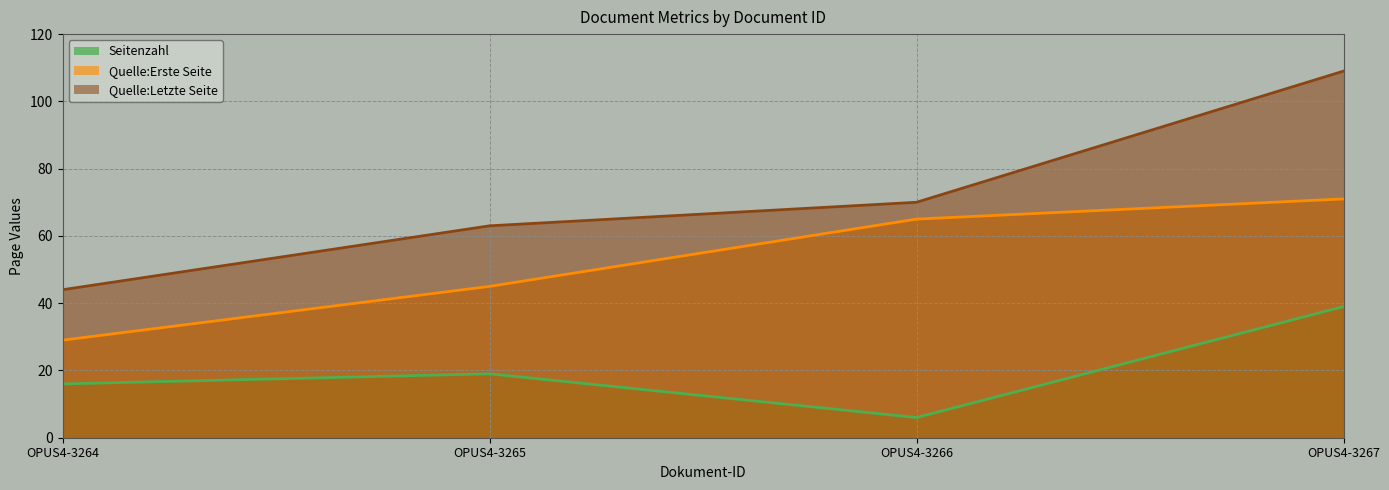

True or false: Seitenzahl and Quelle:Letzte Seite cross at least once.

False